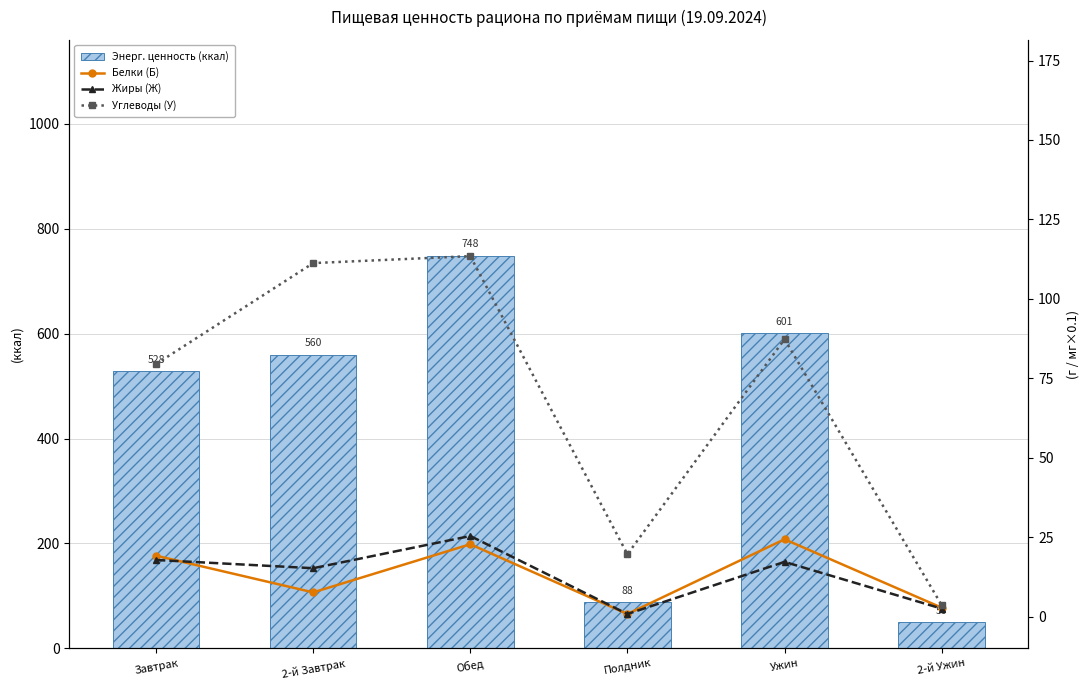

True or false: Энерг. ценность (ккал) has a value of 748.4 at Обед.

True